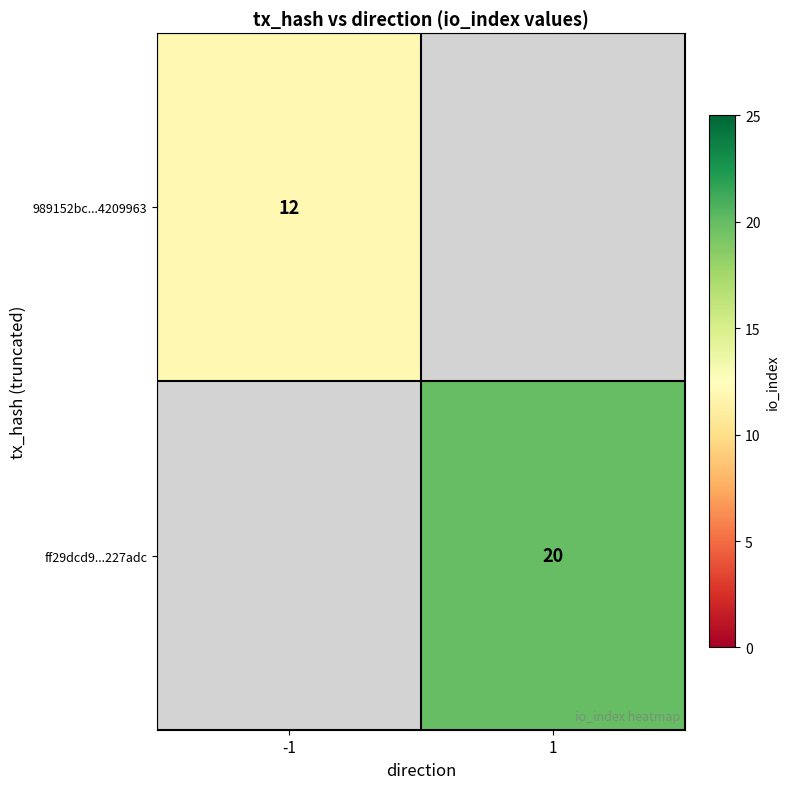

Is it true that ff29dcd9...227adc equals 34 at 1?

False